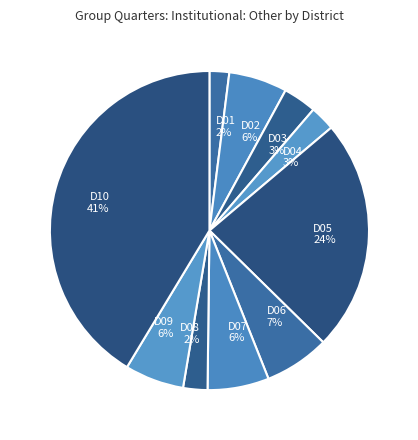

To the nearest percent, what is the difference between the D09 6% and D10 41% slice percentages?

35%